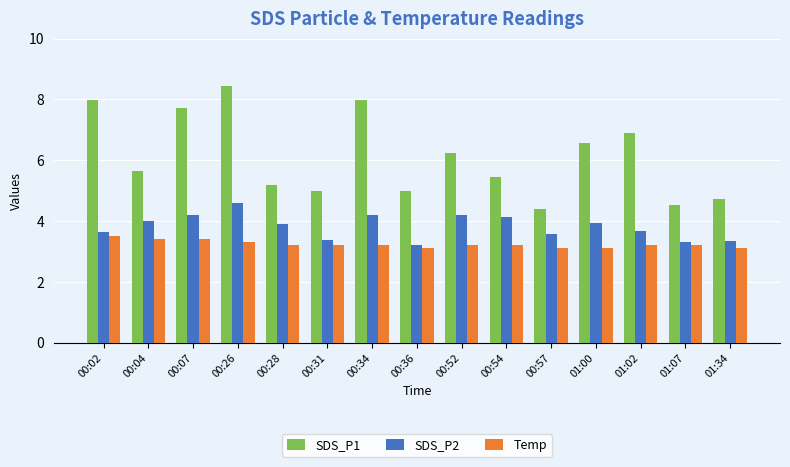

What is the average value of the SDS_P1 series?

6.1